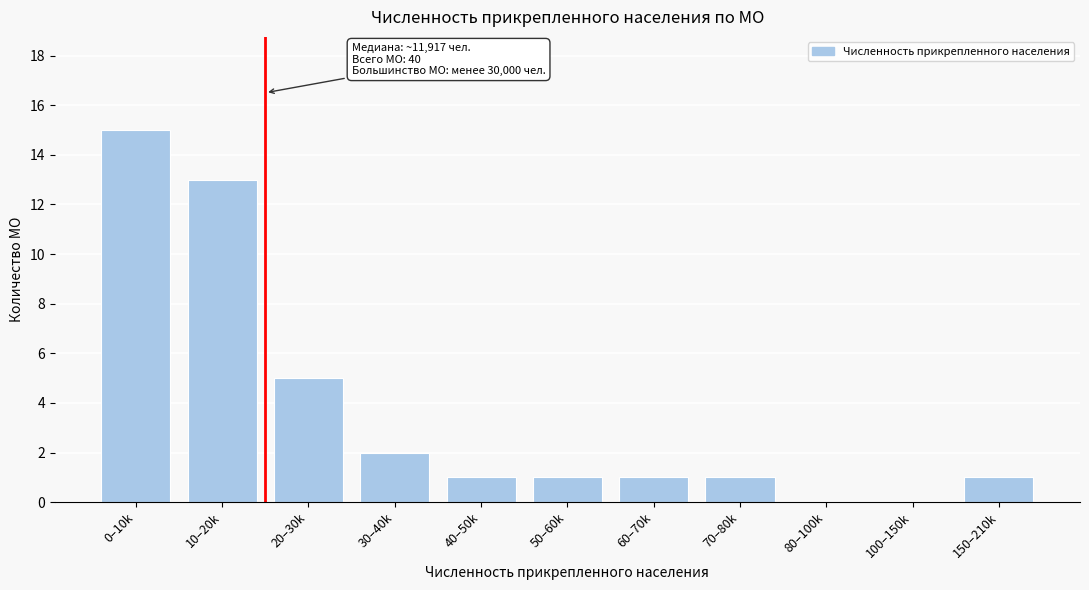

Reading left to right, what are all the values shown in this chart?

0–10k=15	10–20k=13	20–30k=5	30–40k=2	40–50k=1	50–60k=1	60–70k=1	70–80k=1	80–100k=0	100–150k=0	150–210k=1